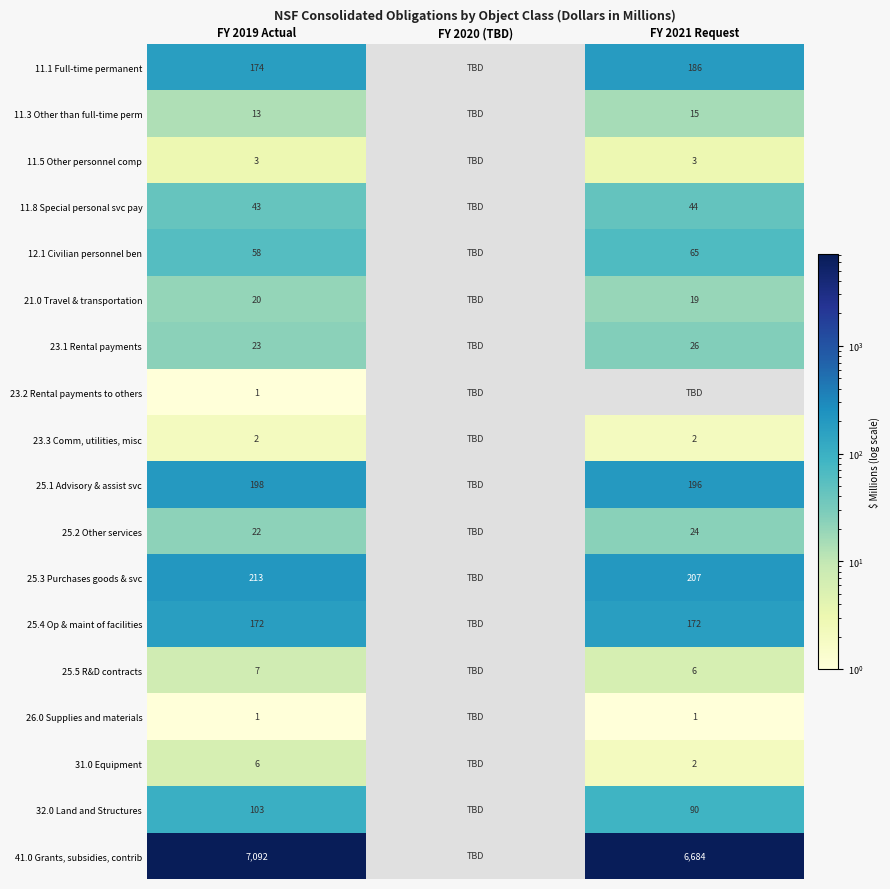

How many categories are shown in the chart?

3